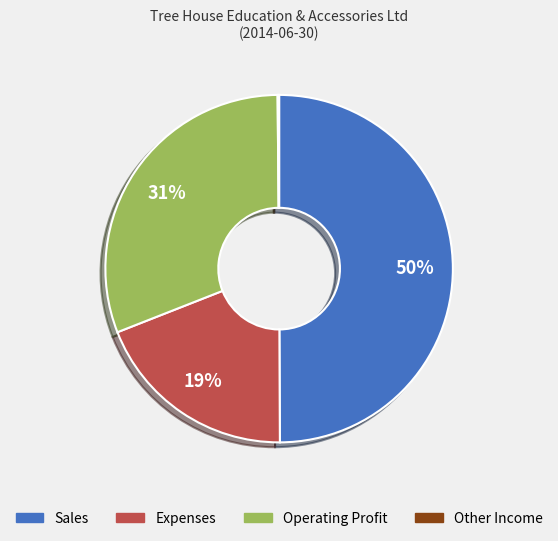

Do Sales and Expenses together represent more than half of the pie?

Yes